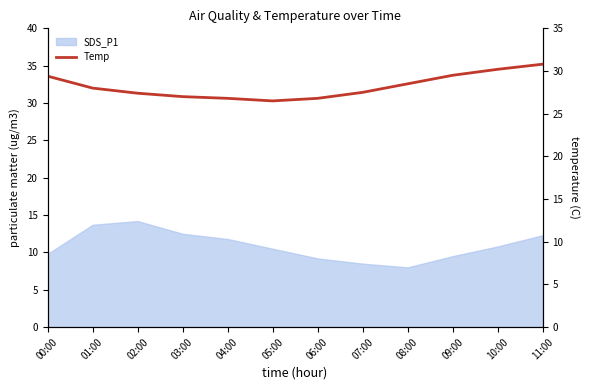

Reading right to left, extract all data points from this chart.

30.8	30.2	29.5	28.5	27.5	26.8	26.5	26.8	27.0	27.4	28.0	29.4